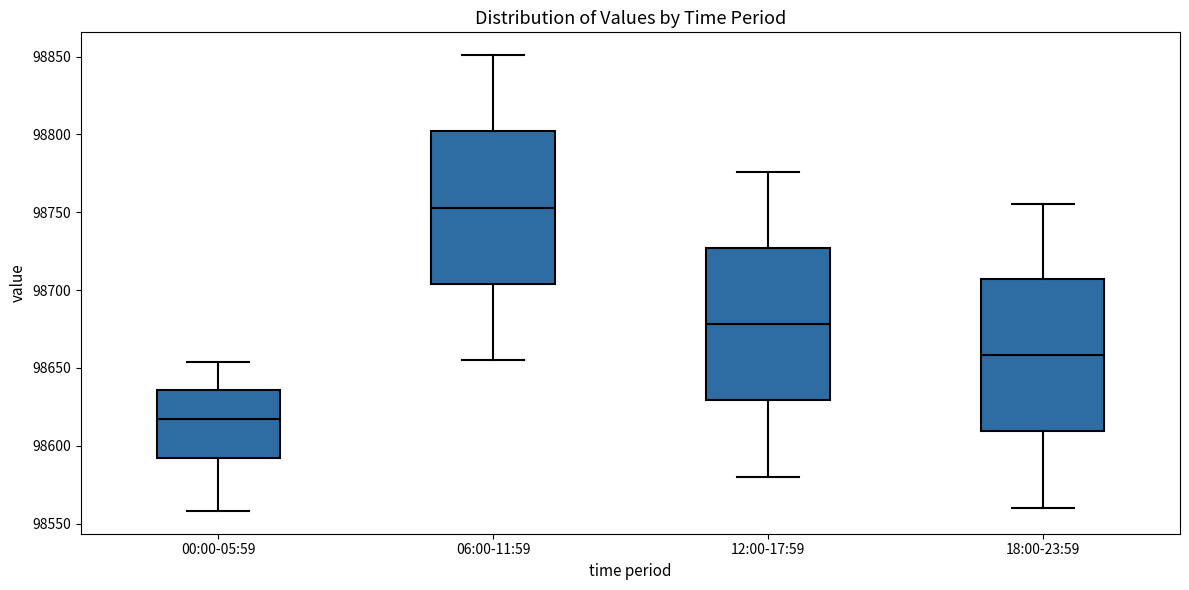

Which box has the lowest median line?

00:00-05:59